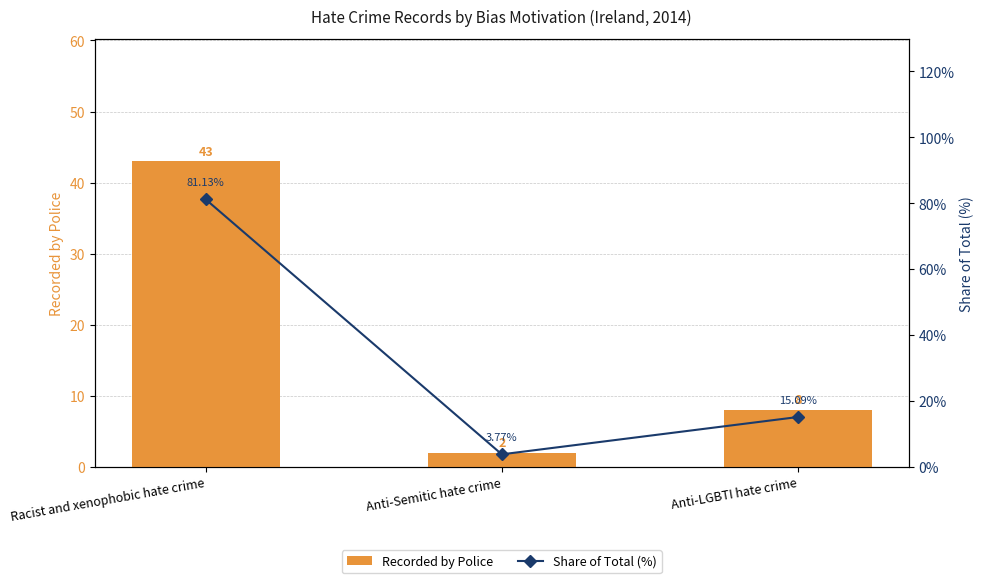

Reading right to left, transcribe all the data shown in this chart.

Recorded by Police: 8.0	2.0	43.0
Share of Total (%): 15.1	3.8	81.1